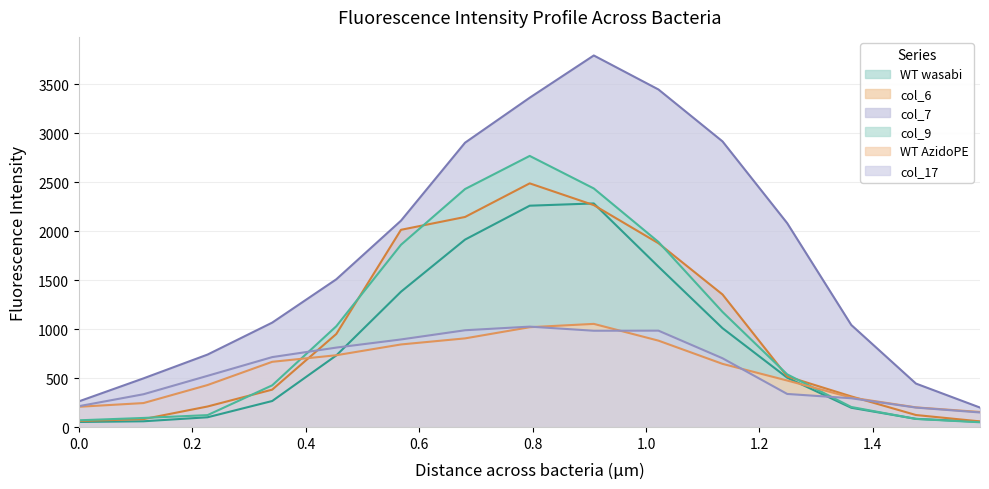

How many lines are shown in the chart?

6